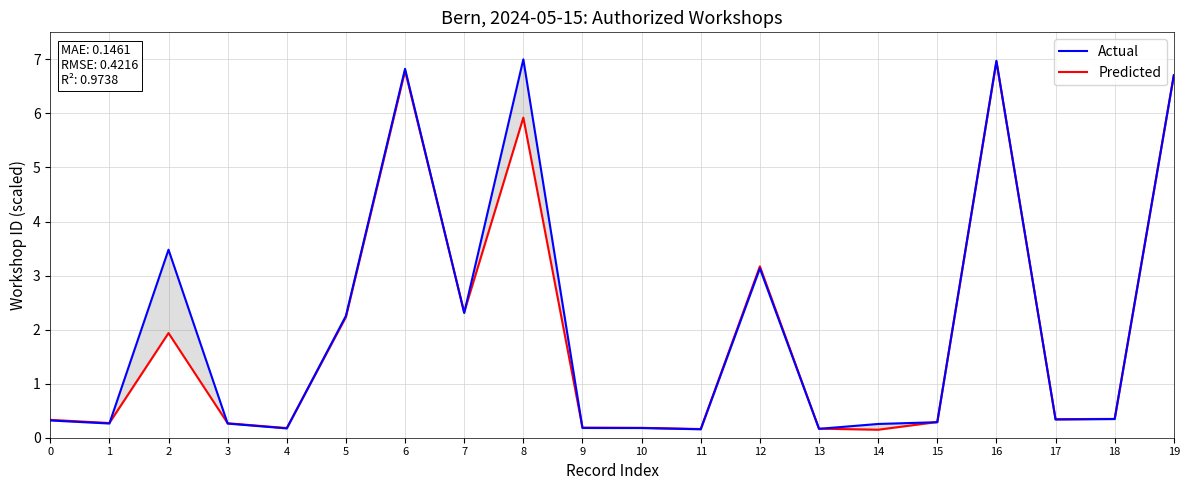

True or false: Actual and Predicted cross at least once.

True